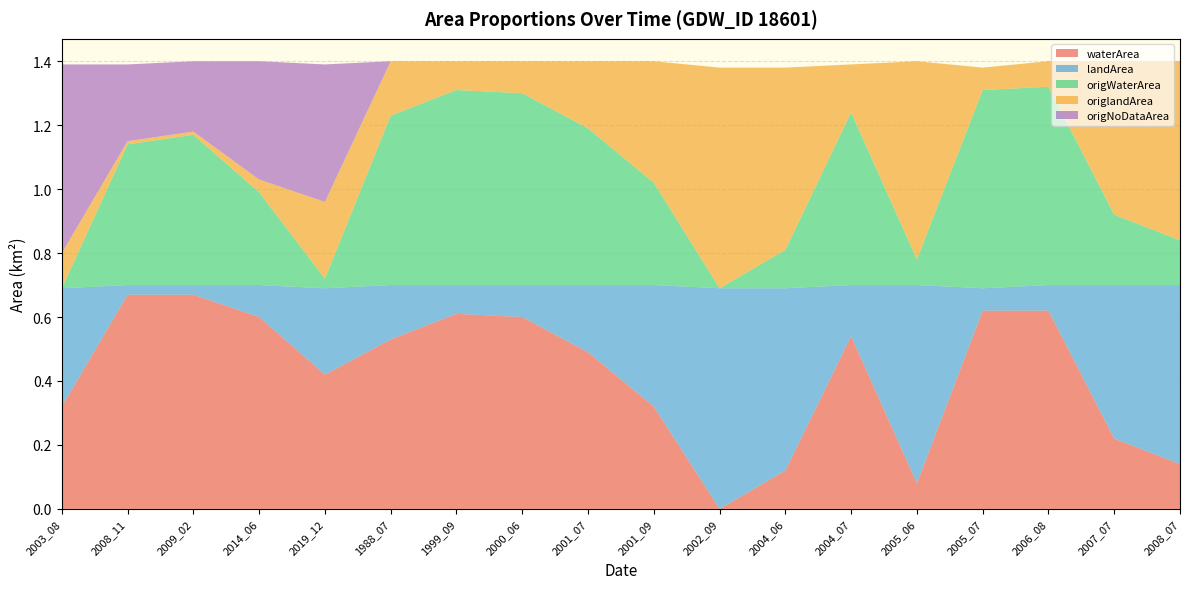

Reading left to right, transcribe all the data shown in this chart.

waterArea: 2003_08=0.3	2008_11=0.7	2009_02=0.7	2014_06=0.6	2019_12=0.4	1988_07=0.5	1999_09=0.6	2000_06=0.6	2001_07=0.5	2001_09=0.3	2002_09=0.0	2004_06=0.1	2004_07=0.5	2005_06=0.1	2005_07=0.6	2006_08=0.6	2007_07=0.2	2008_07=0.1
landArea: 2003_08=0.4	2008_11=0.0	2009_02=0.0	2014_06=0.1	2019_12=0.3	1988_07=0.2	1999_09=0.1	2000_06=0.1	2001_07=0.2	2001_09=0.4	2002_09=0.7	2004_06=0.6	2004_07=0.2	2005_06=0.6	2005_07=0.1	2006_08=0.1	2007_07=0.5	2008_07=0.6
origWaterArea: 2003_08=0.0	2008_11=0.4	2009_02=0.5	2014_06=0.3	2019_12=0.0	1988_07=0.5	1999_09=0.6	2000_06=0.6	2001_07=0.5	2001_09=0.3	2002_09=0.0	2004_06=0.1	2004_07=0.5	2005_06=0.1	2005_07=0.6	2006_08=0.6	2007_07=0.2	2008_07=0.1
origlandArea: 2003_08=0.1	2008_11=0.0	2009_02=0.0	2014_06=0.0	2019_12=0.2	1988_07=0.2	1999_09=0.1	2000_06=0.1	2001_07=0.2	2001_09=0.4	2002_09=0.7	2004_06=0.6	2004_07=0.1	2005_06=0.6	2005_07=0.1	2006_08=0.1	2007_07=0.5	2008_07=0.6
origNoDataArea: 2003_08=0.6	2008_11=0.2	2009_02=0.2	2014_06=0.4	2019_12=0.4	1988_07=0.0	1999_09=0.0	2000_06=0.0	2001_07=0.0	2001_09=0.0	2002_09=0.0	2004_06=0.0	2004_07=0.0	2005_06=0.0	2005_07=0.0	2006_08=0.0	2007_07=0.0	2008_07=0.0